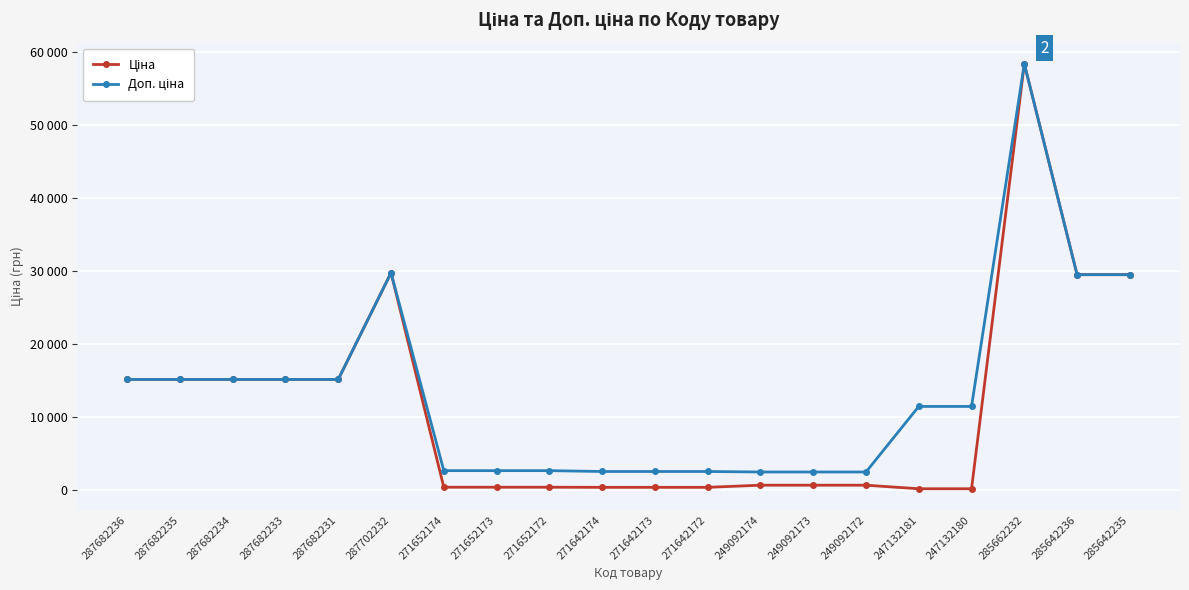

What is the sum of all Доп. ціна values?

268063.5